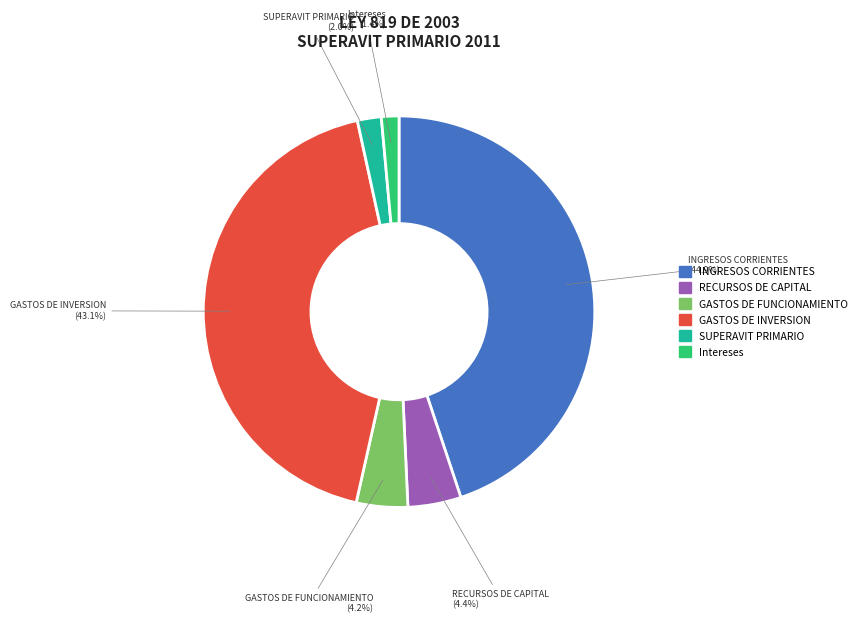

Combined, do GASTOS DE INVERSION and GASTOS DE FUNCIONAMIENTO account for over 50%?

No